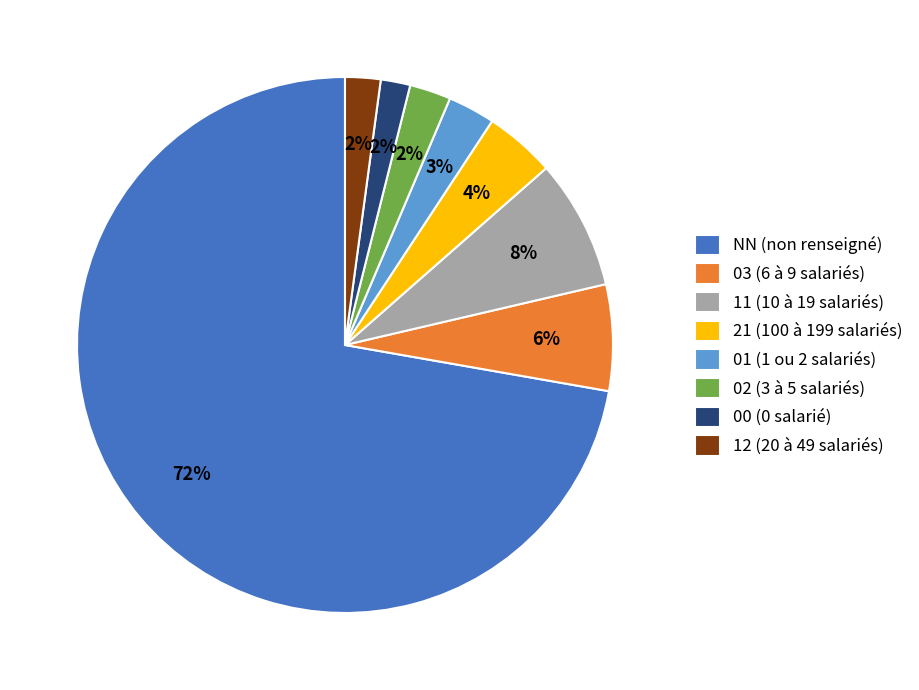

Is the sum of 02 (3 à 5 salariés) and 00 (0 salarié) greater than half?

No